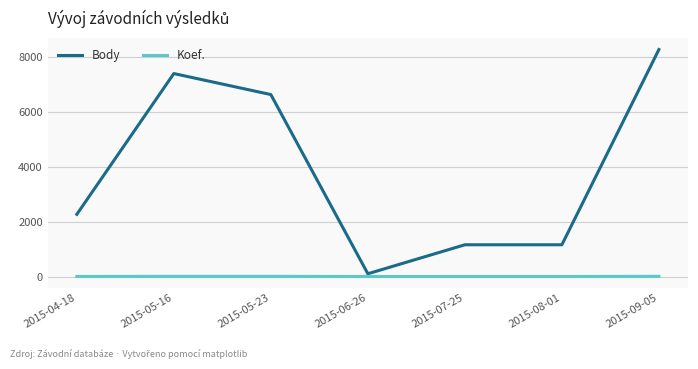

Is the value of Koef. at 2015-08-01 greater than the value of Body at 2015-07-25?

No